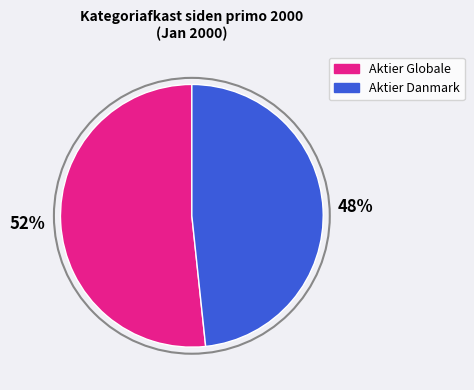

Is there any slice that represents more than half of the pie?

Yes